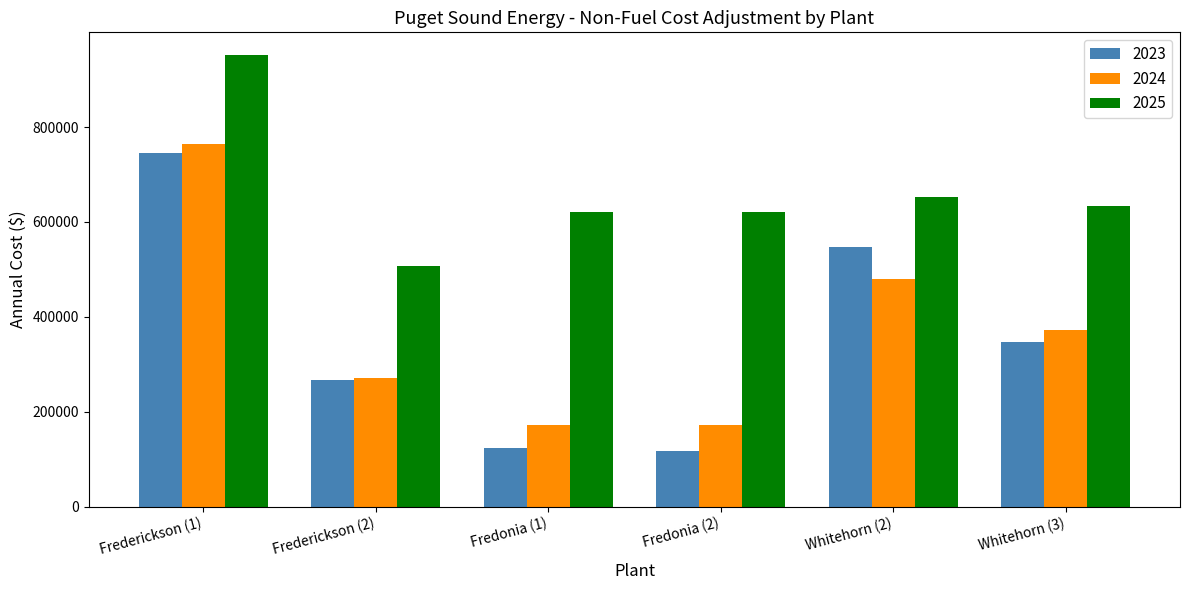

Reading right to left, extract all data points from this chart.

2023: 346800.8	548294.4	116176.4	123965.0	267607.4	744566.9
2024: 372836.4	480846.0	172397.6	172397.6	270321.1	763728.8
2025: 632720.5	653258.4	621736.8	621736.8	507967.4	952249.0